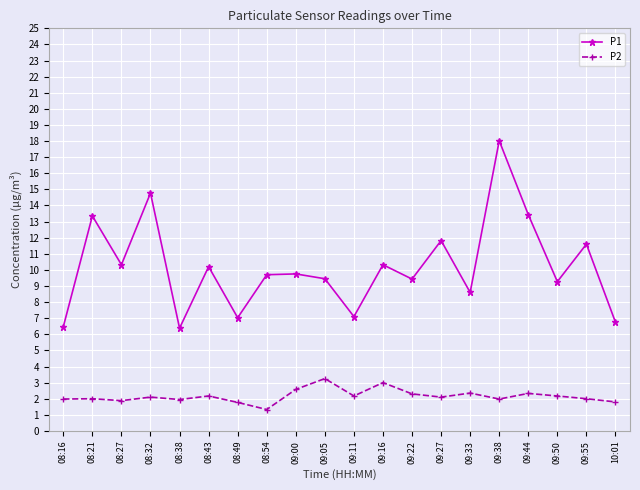

What position from the right is 08:38?

16